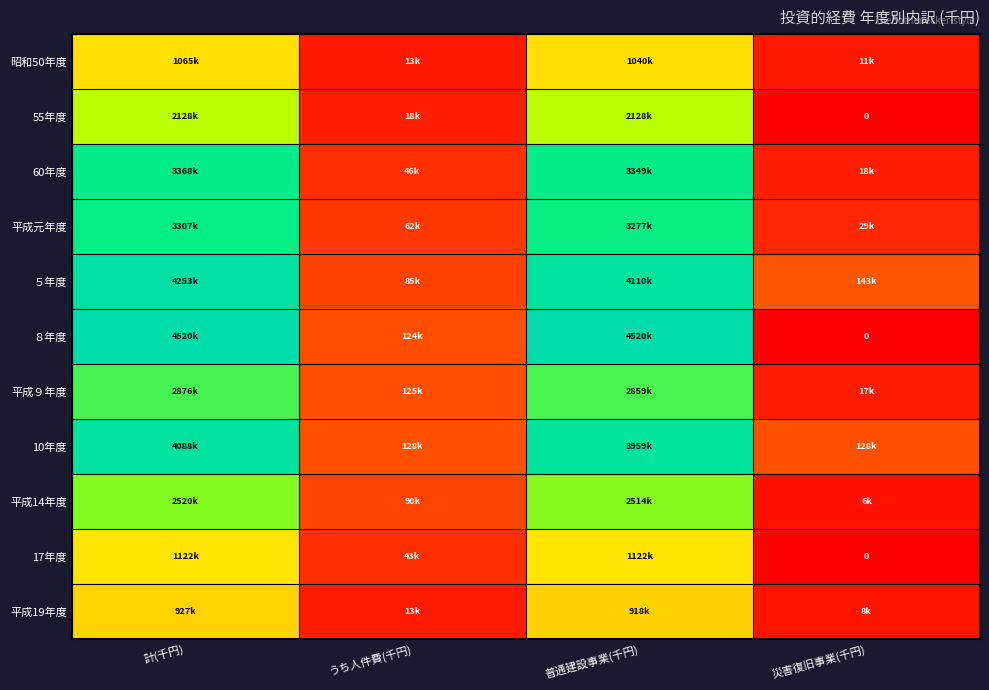

What is the approximate value of 17年度 at うち人件費(千円), to the nearest 10?

43790